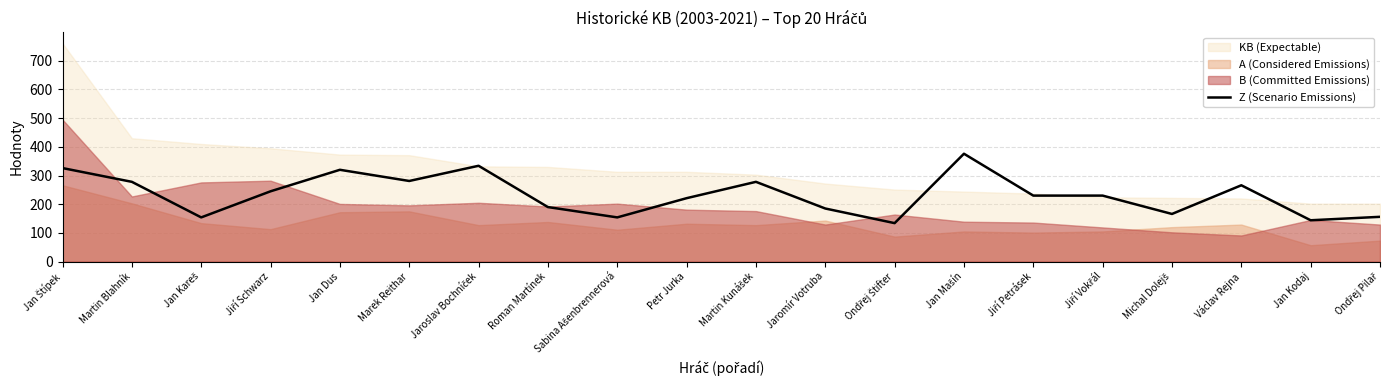

Which has a higher value, Jan Kareš or Jan Mašín?

Jan Mašín